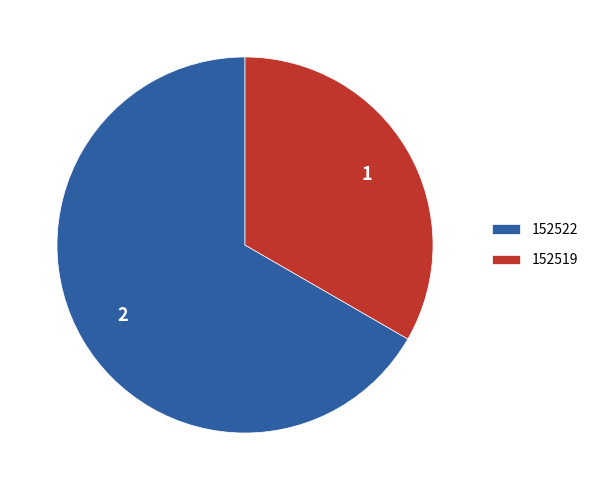

Approximately how many times larger is the value at 152522 compared to 152519?

2.0